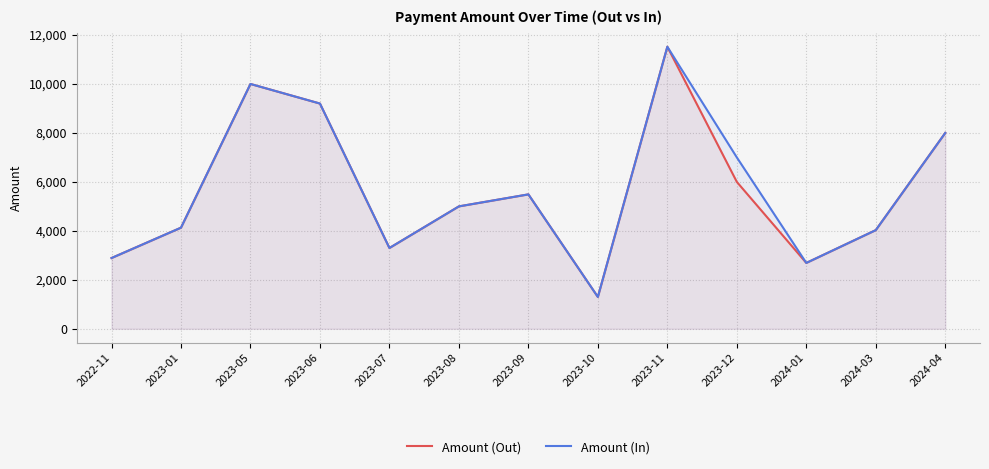

What value does the Amount (In) series have at 2023-08?

5000